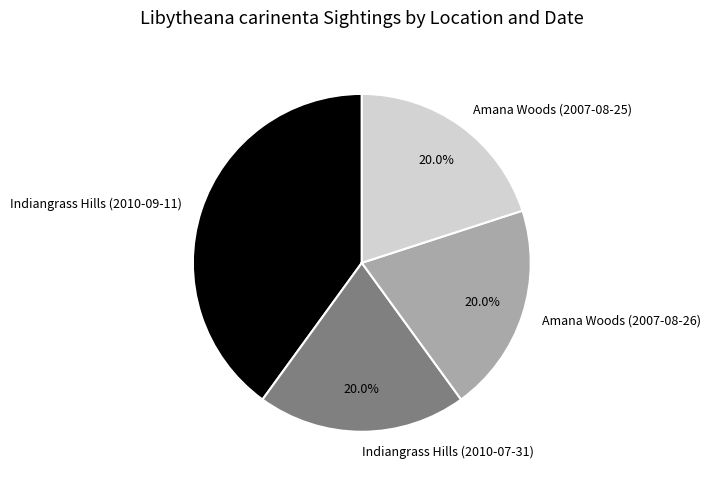

To the nearest percent, what portion does Indiangrass Hills (2010-09-11) represent?

40%